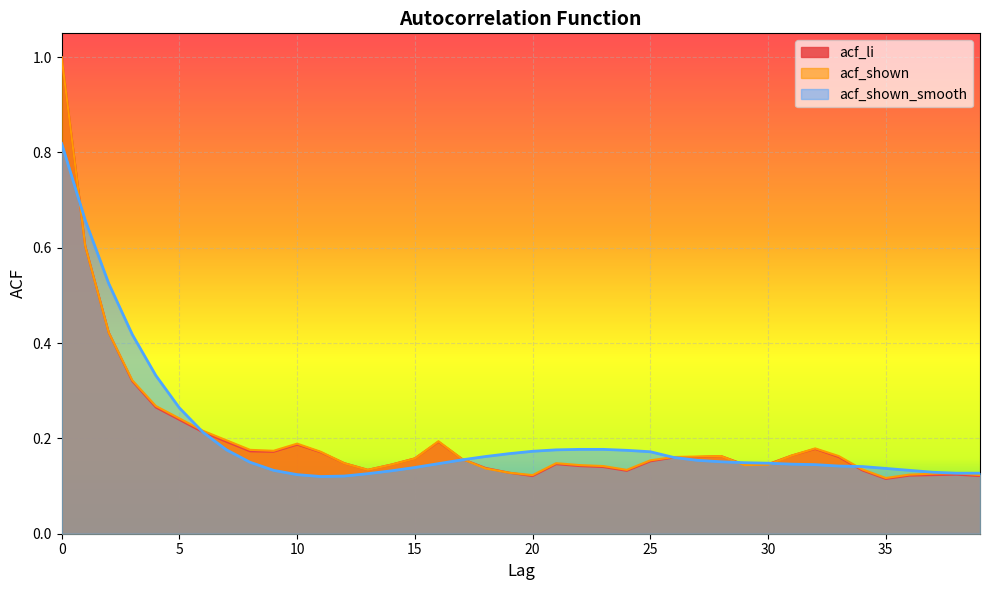

Where is the first local minimum for acf_shown?

9